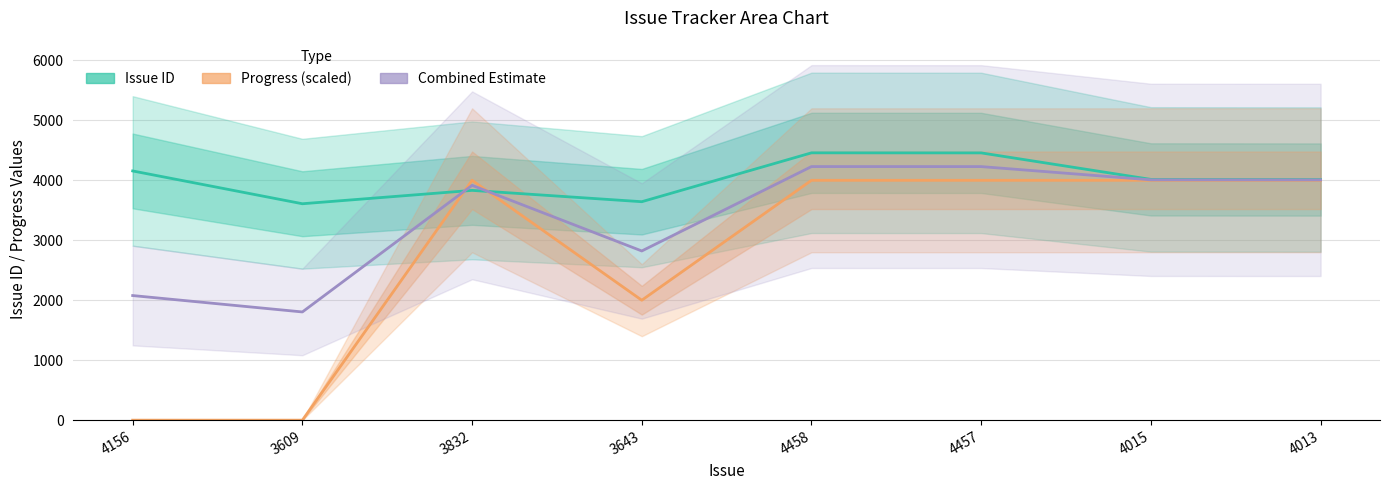

Which series has the largest total across all categories?

Issue ID